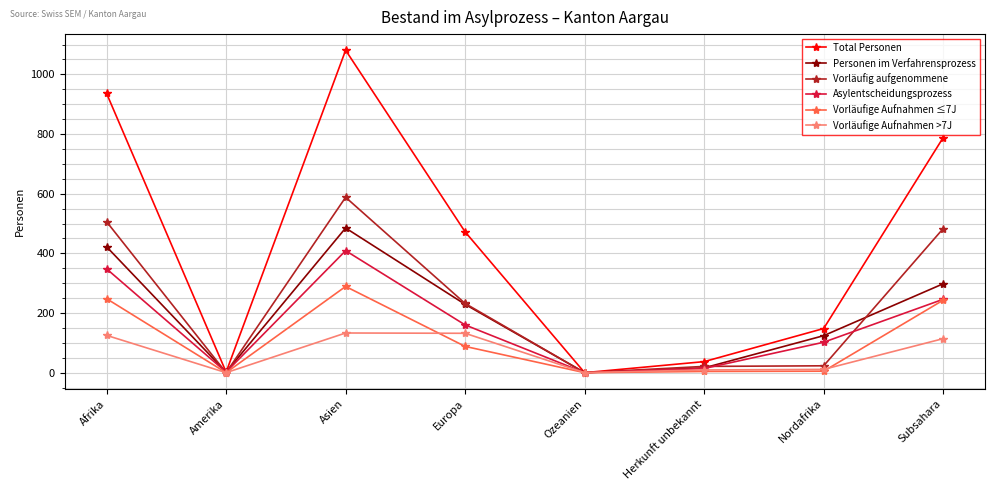

Where is the first local maximum for Vorläufig aufgenommene?

Asien